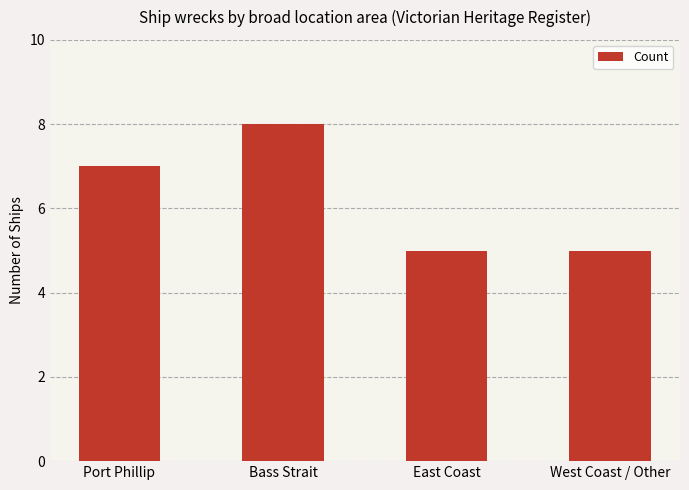

What is the label of the 3rd bar from the left?

East Coast